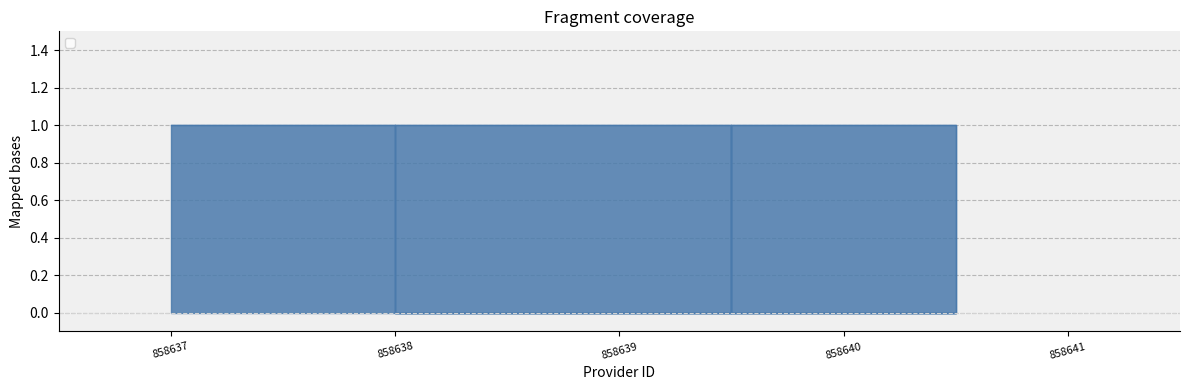

How many positive values are there?

3